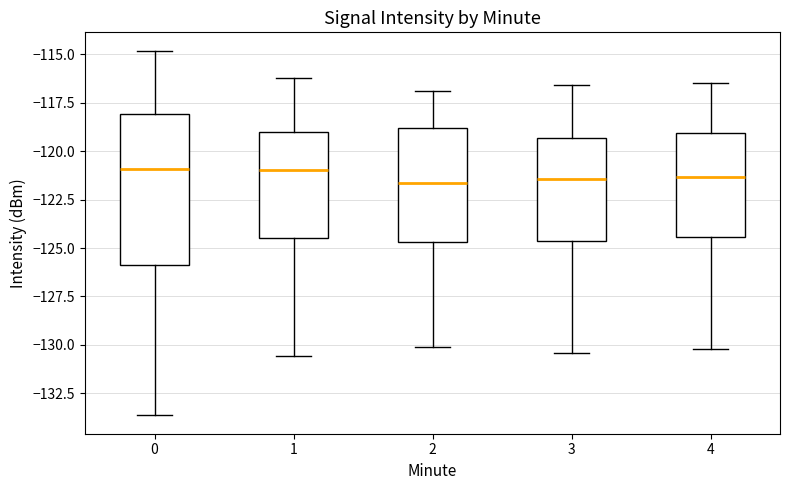

Which box is the tallest, from its lower edge to its upper edge?

0